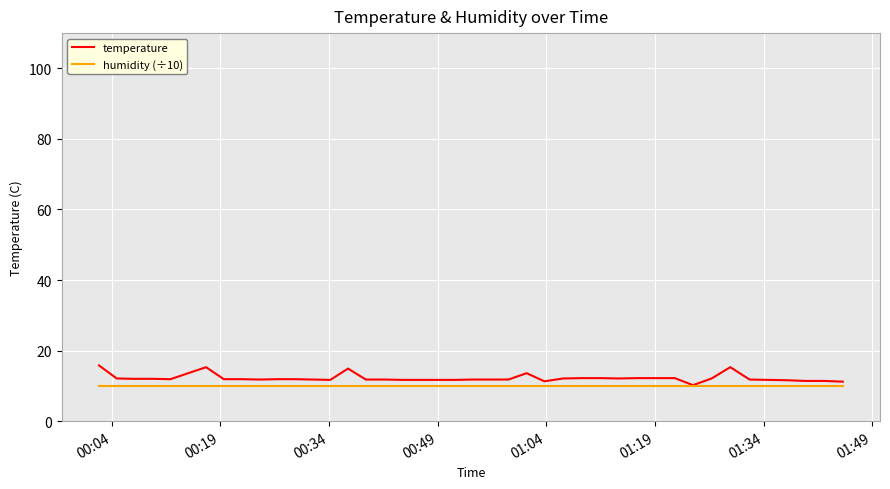

What is the greatest value displayed?

15.8